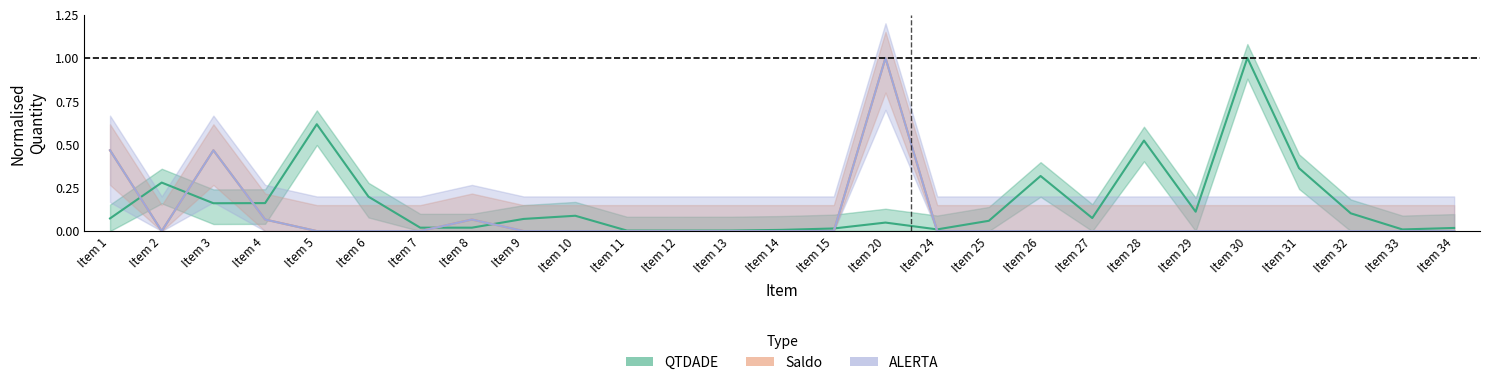

In ALERTA, how many points are lower than both neighbors (excluding endpoints)?

1